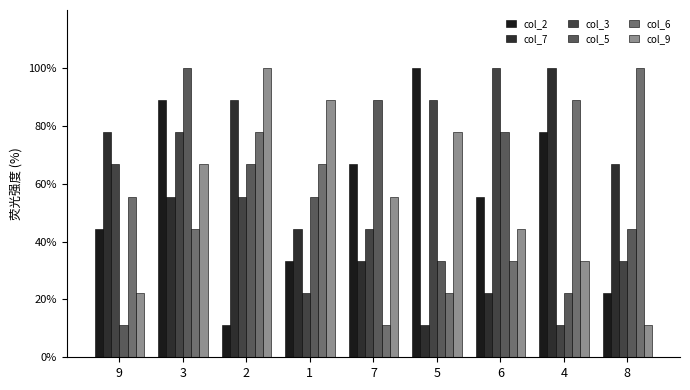

At how many categories does at least one series exceed 51?

9